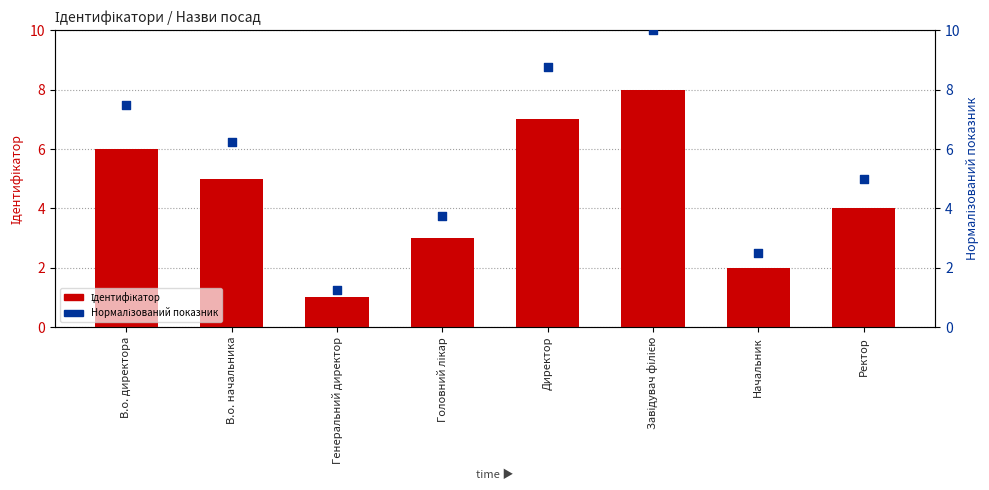

Which series has the largest total across all categories?

Нормалізований показник